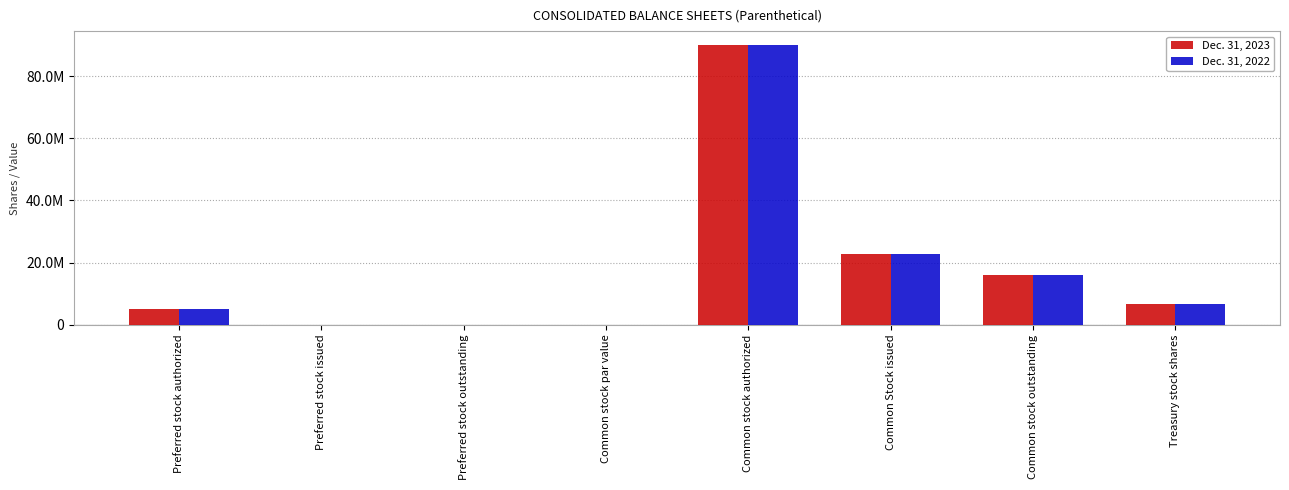

At which category is the sum across all series the highest?

Common stock authorized